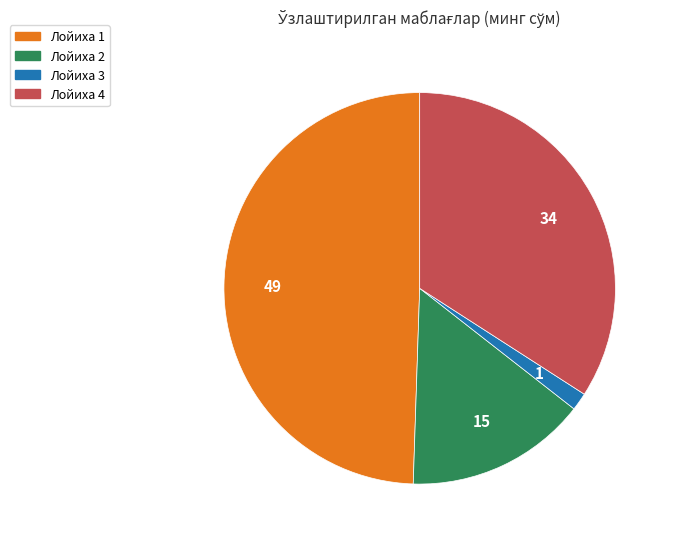

How many slices are in this pie chart?

4